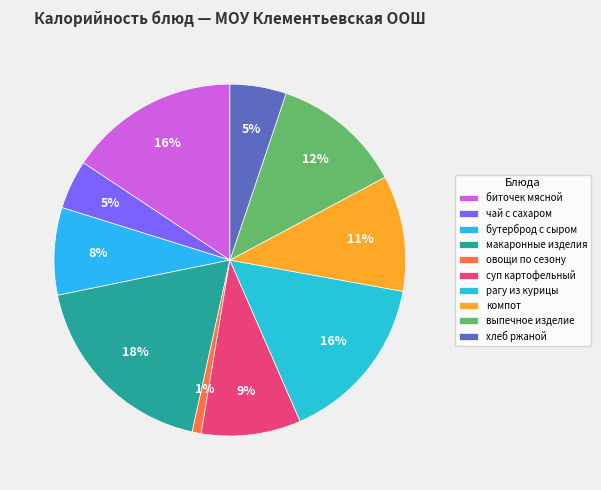

To the nearest percent, what is the average slice percentage?

10%